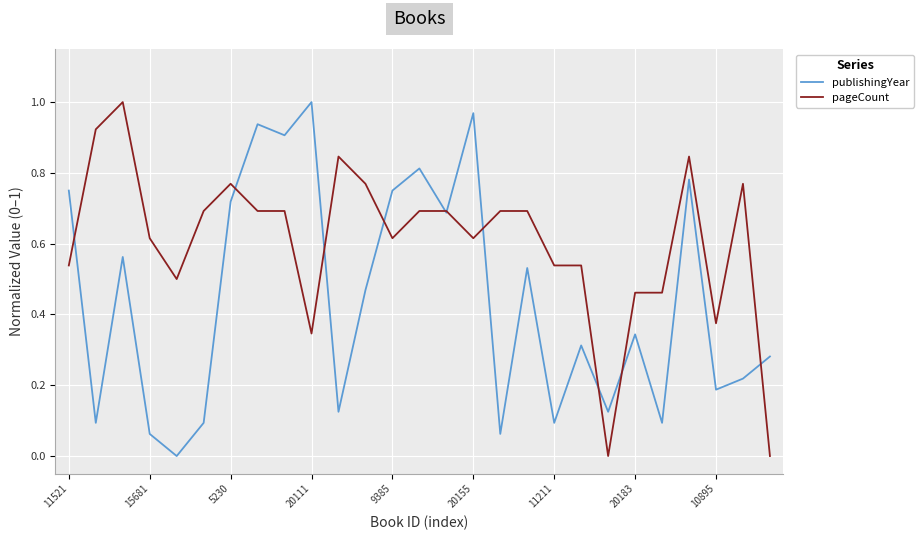

Rank the series by their average value, from highest to lowest.

pageCount, publishingYear